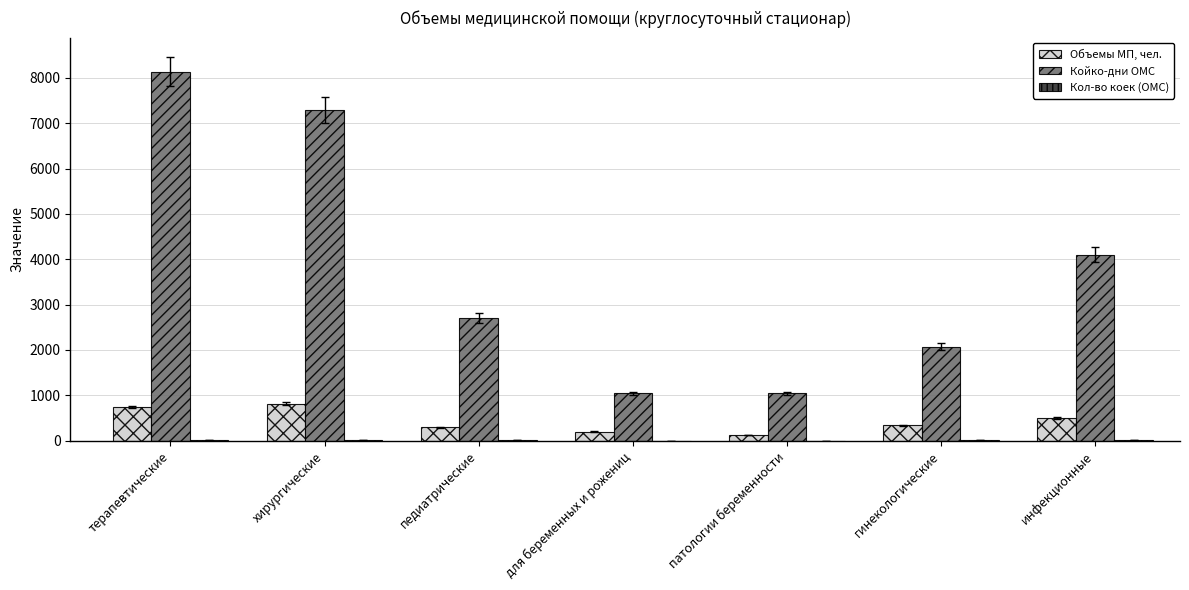

At which label is Койко-дни ОМС closest to 4590?

инфекционные